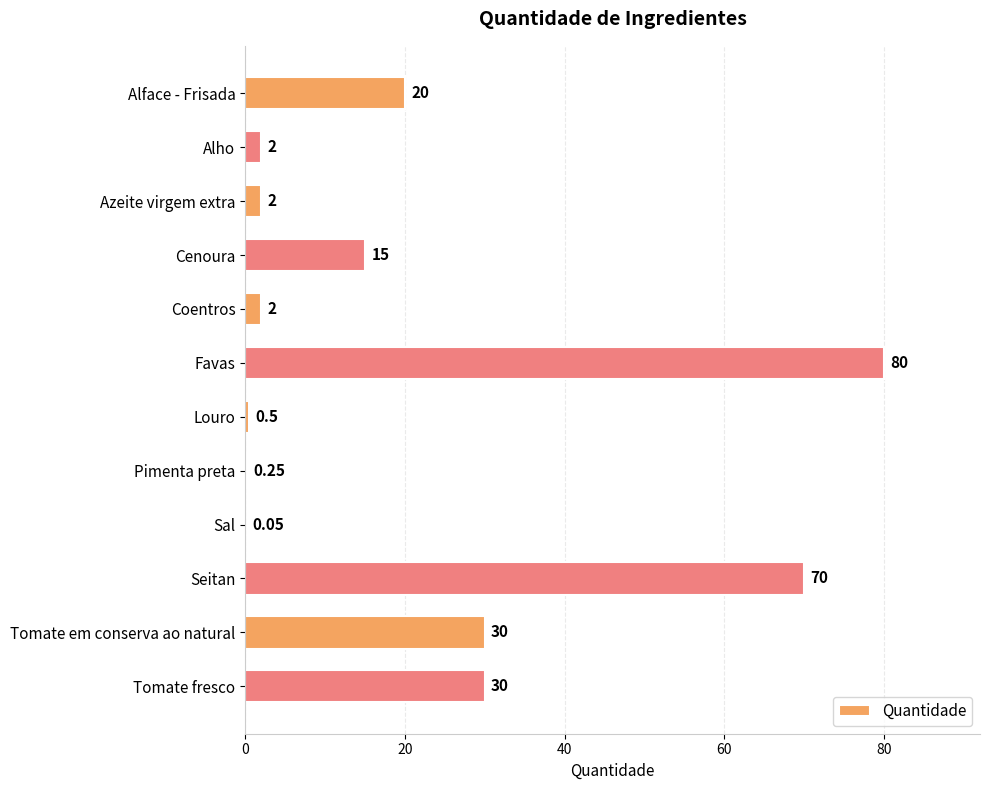

Which has a higher value, Alface - Frisada or Tomate em conserva ao natural?

Tomate em conserva ao natural